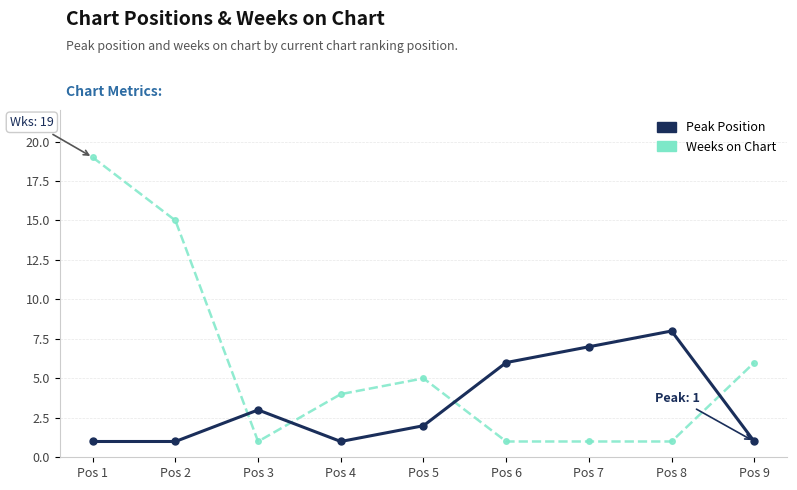

What is the value of the Peak Position point at the 1st from the left?

1